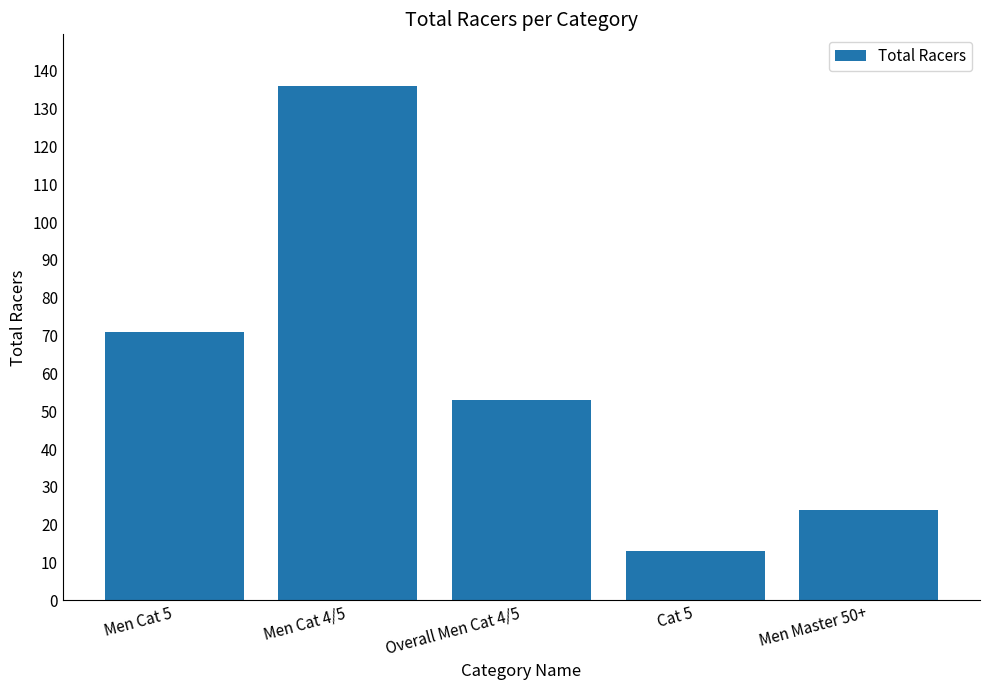

Are the bars grouped side by side (vs. stacked)?

No